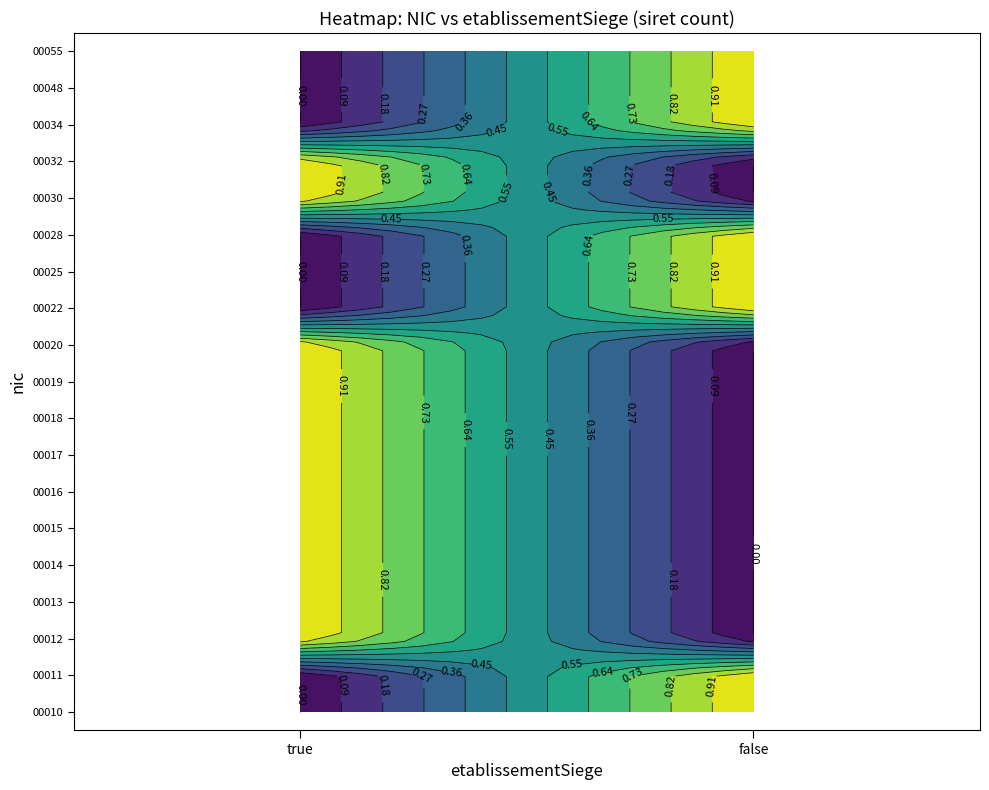

Which series has the largest range (max minus min)?

00025